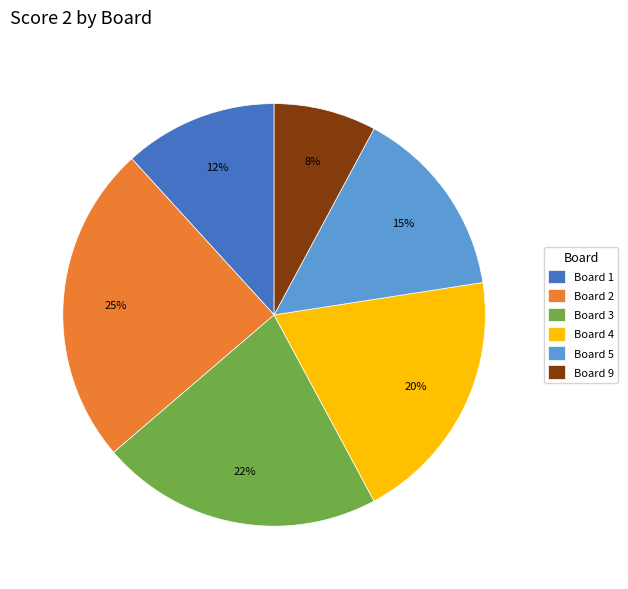

To the nearest percent, what percentage of the pie is Board 2?

25%